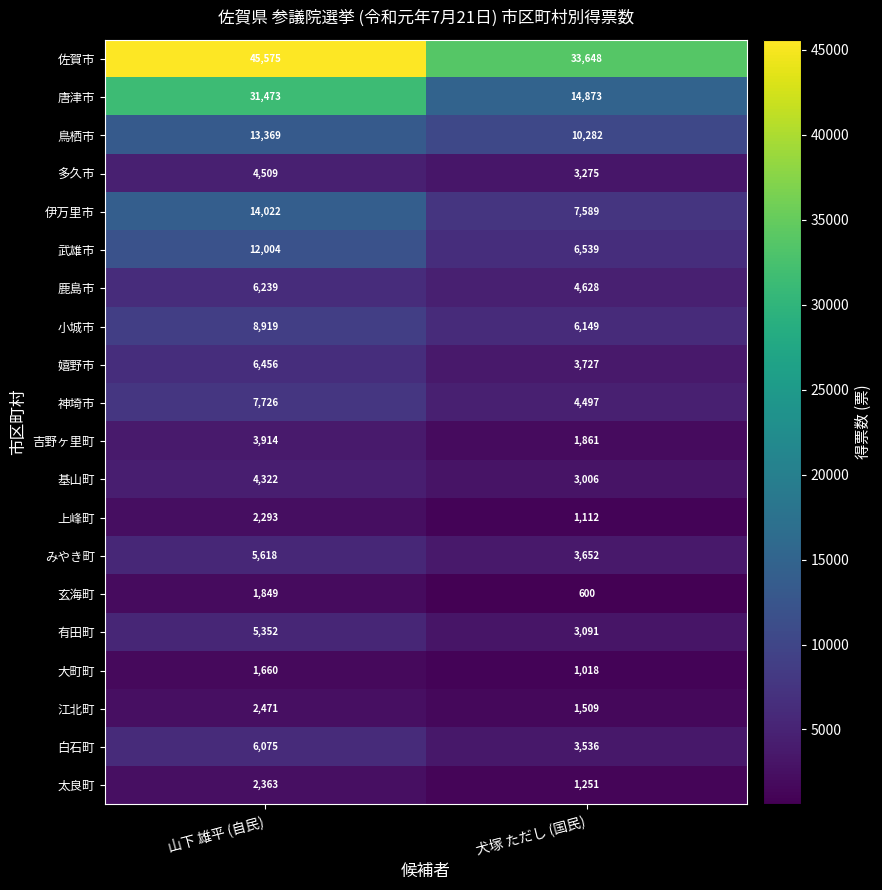

What is the difference between the highest and lowest values at 山下 雄平 (自民)?

43915